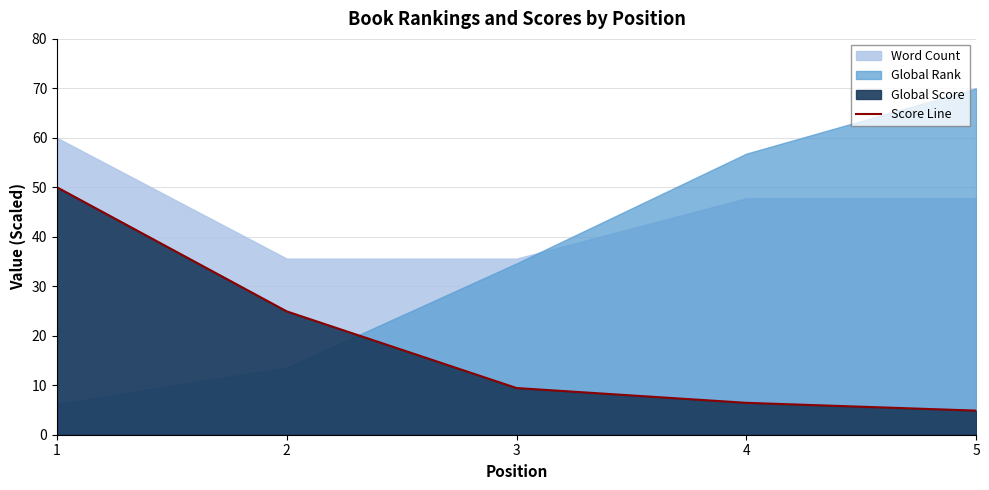

The chart shows a value of 50.0 at 1. True or false?

True